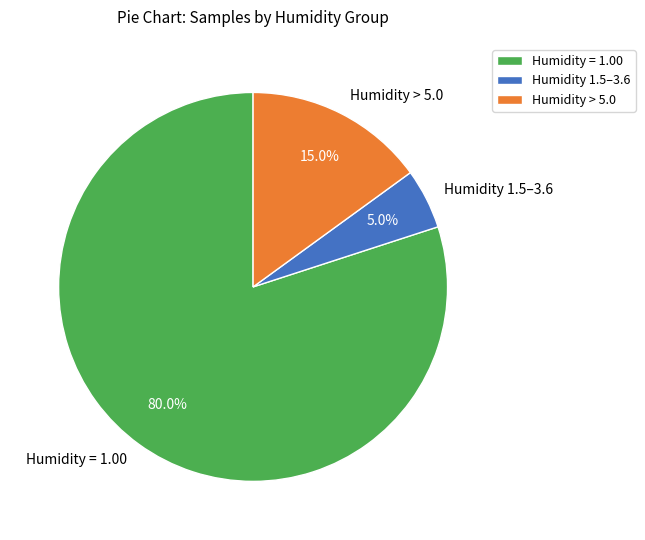

Rank the categories by value from lowest to highest.

Humidity 1.5–3.6, Humidity > 5.0, Humidity = 1.00